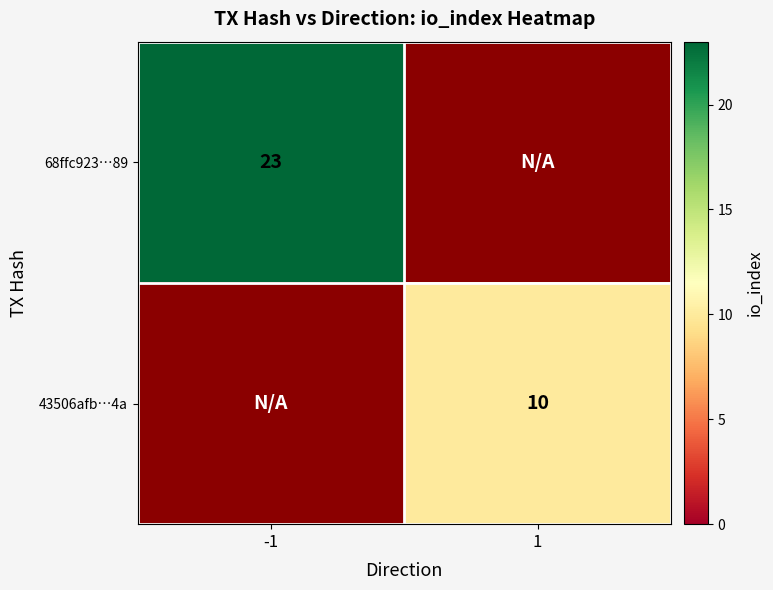

Is it true that 68ffc923…89 equals 9 at -1?

False